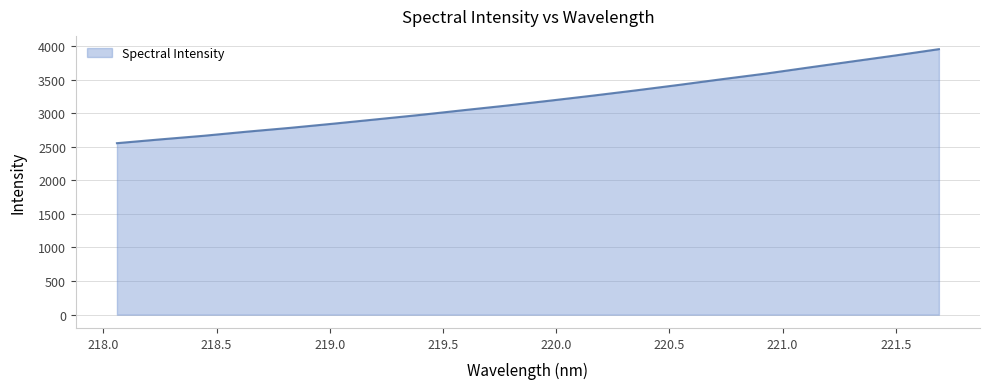

What is the difference between the maximum and minimum values?

1399.2